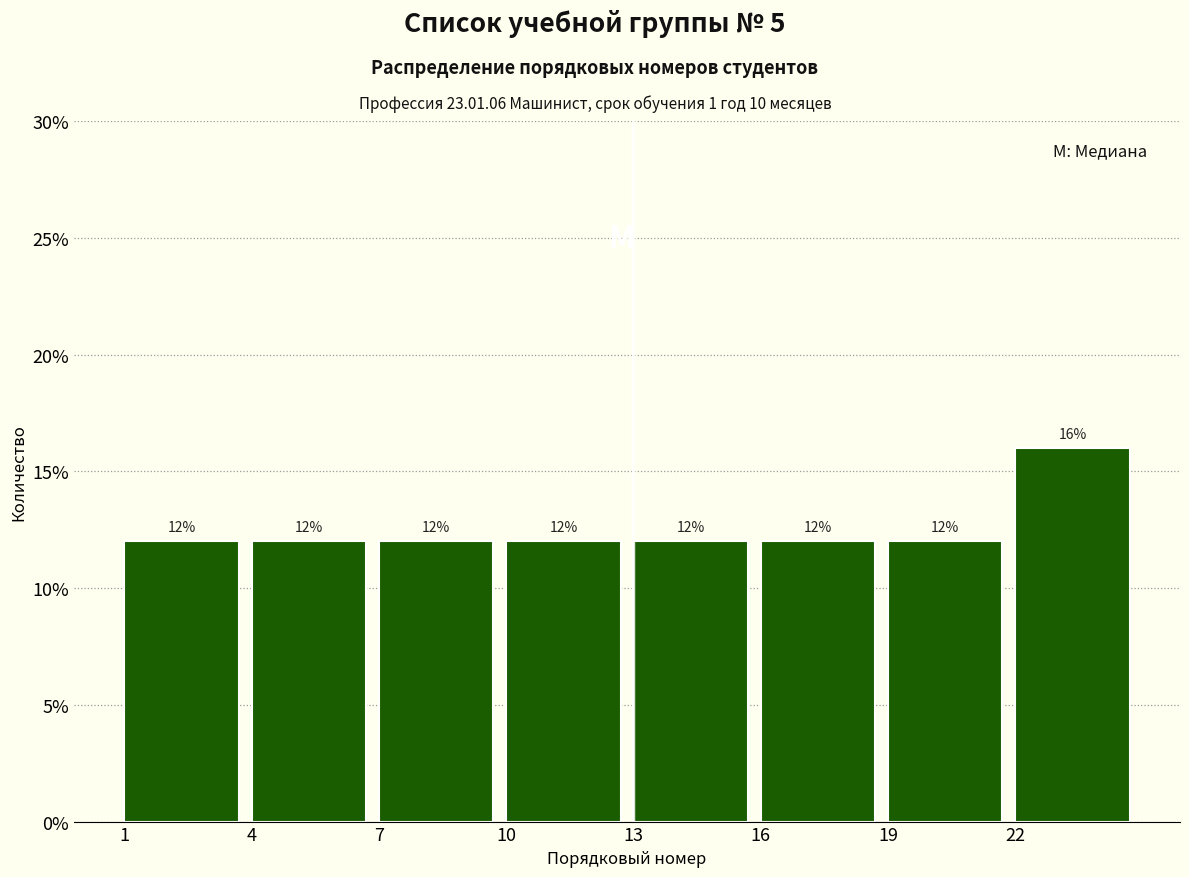

Reading left to right, transcribe this chart: for each bar, give the range it covers on the x-axis and its height.

1 to 4: 12
4 to 7: 12
7 to 10: 12
10 to 13: 12
13 to 16: 12
16 to 19: 12
19 to 22: 12
22 to 25: 16